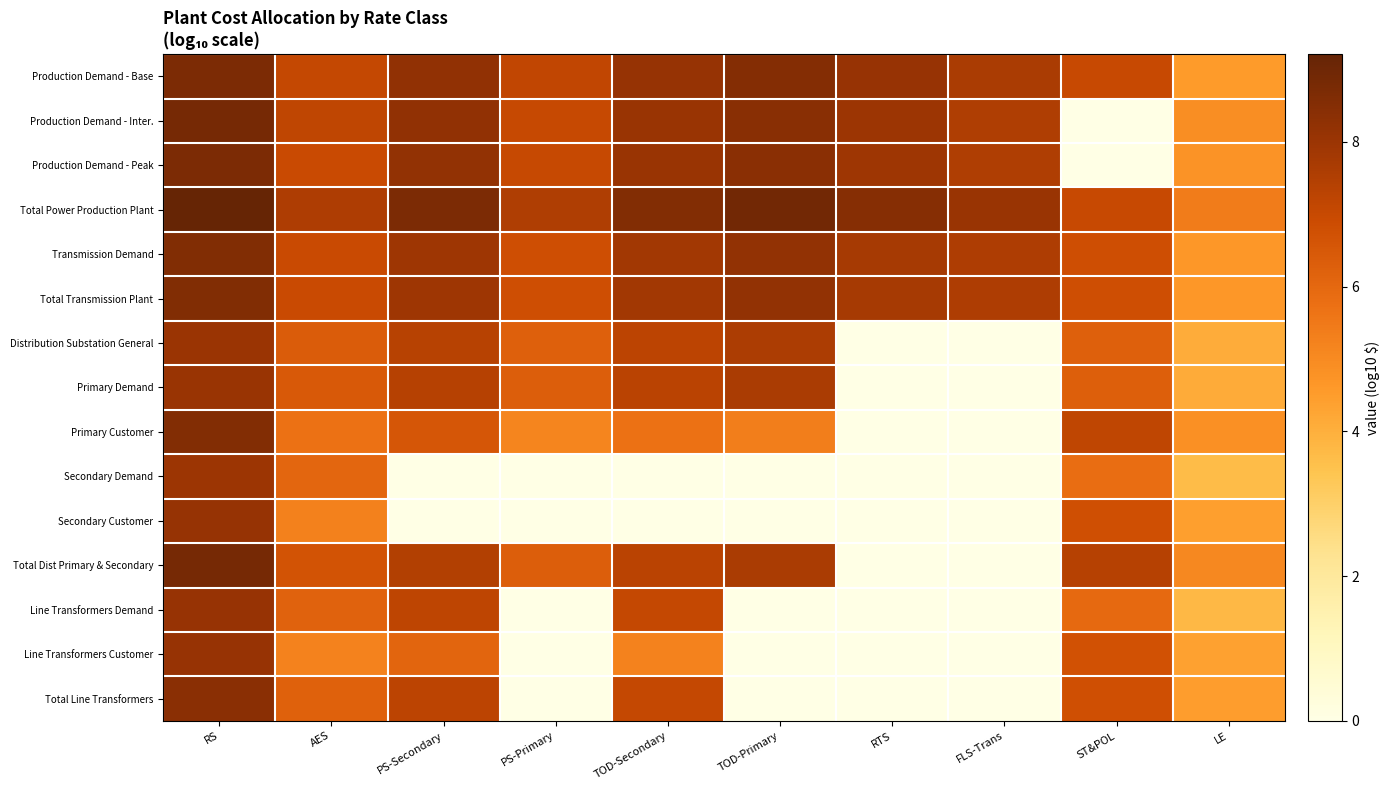

What is the total value across all series at ST&POL?

86.8